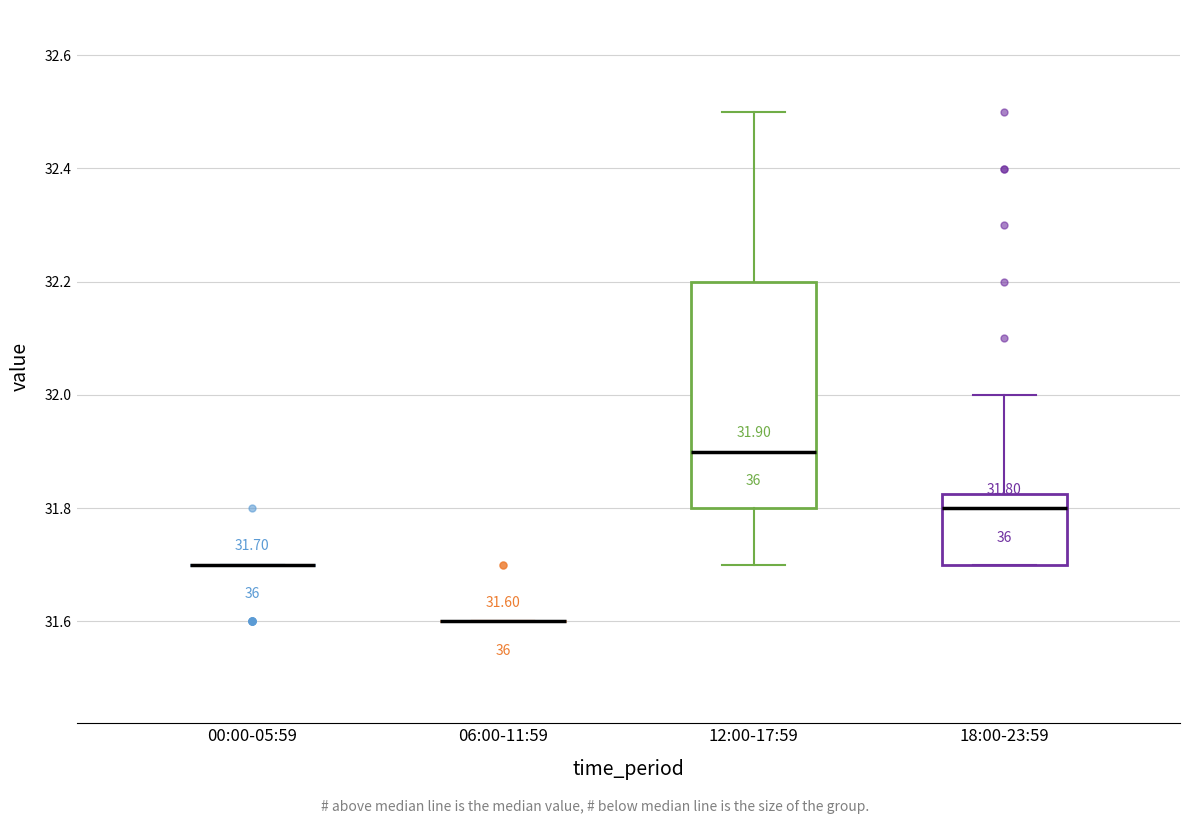

Comparing the boxes themselves (not the whiskers), which one is the tallest?

12:00-17:59